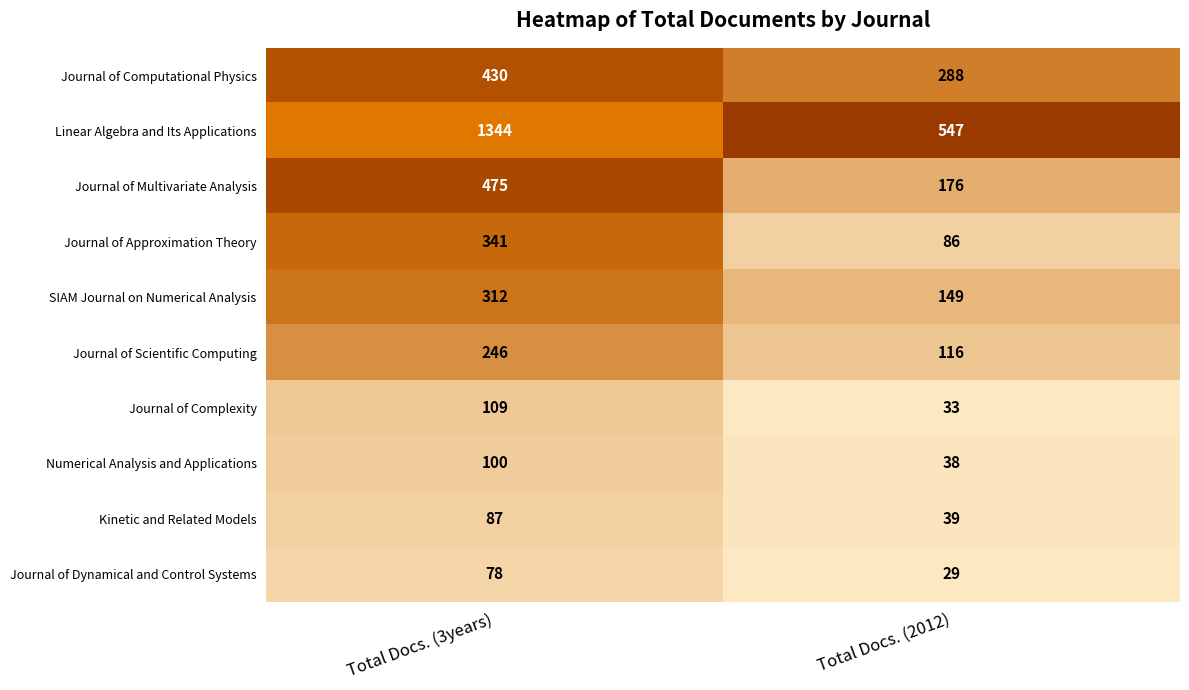

At which category is the sum across all series the highest?

Total Docs. (3years)